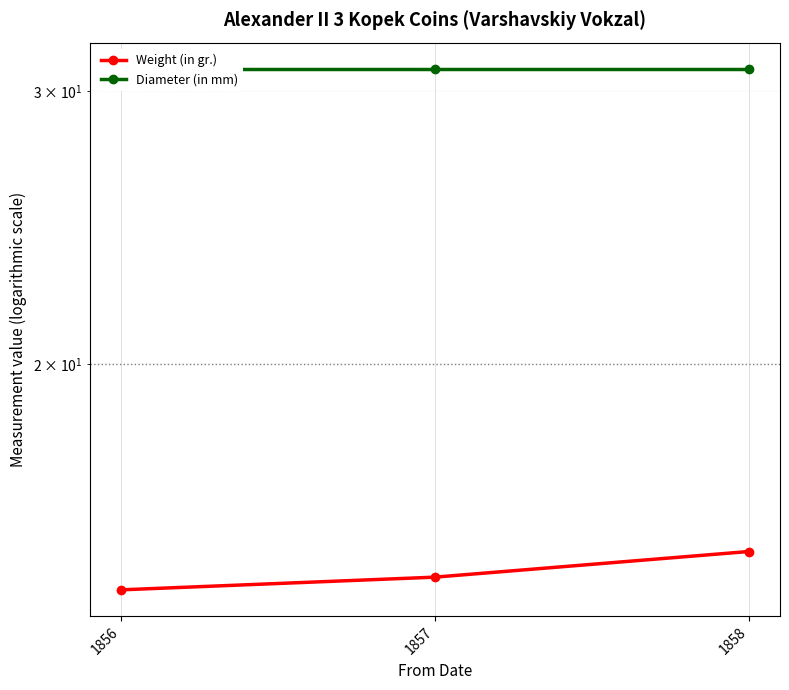

What is the sum of all Diameter (in mm) values?

93.0